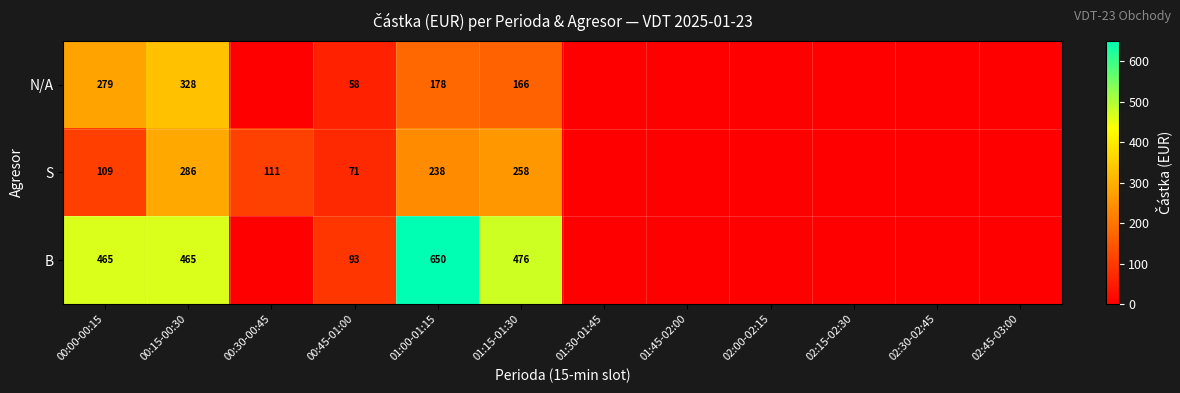

How many series are shown in this chart?

3